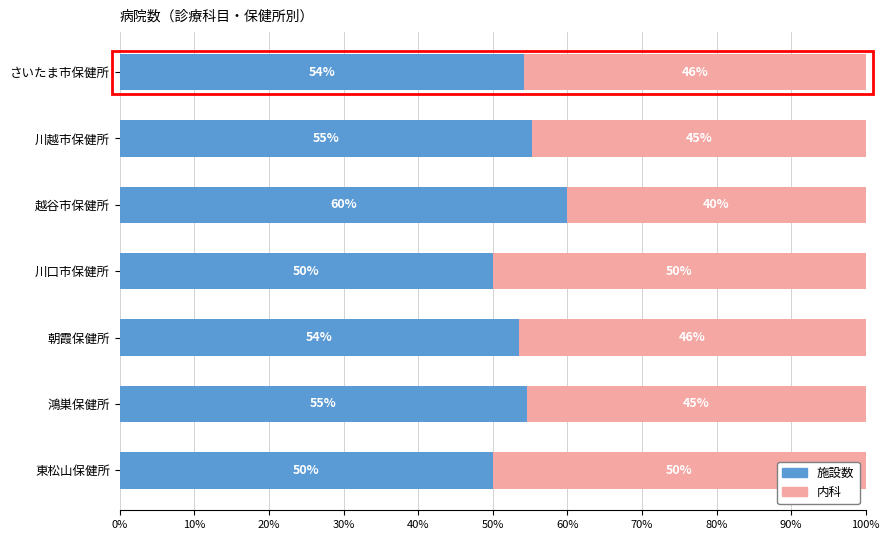

Count the number of categories in the chart.

7